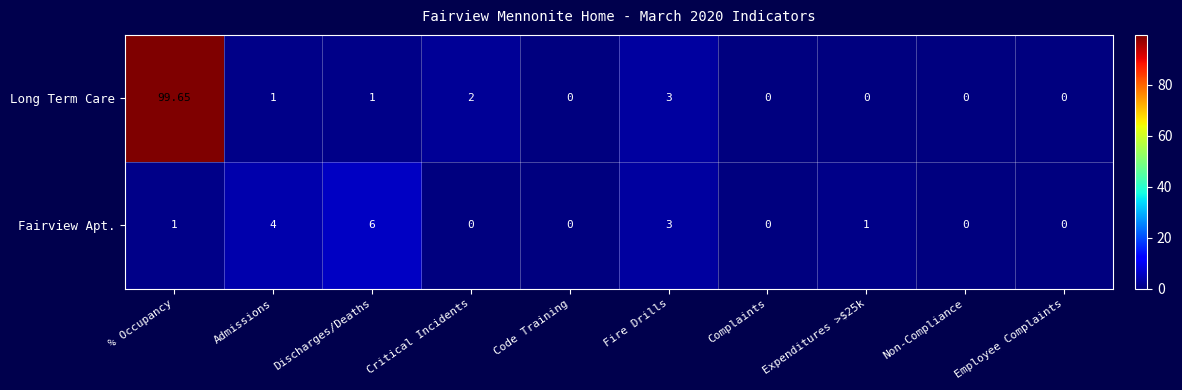

Between Complaints and Expenditures >$25k, which series saw the biggest shift?

Fairview Apt.